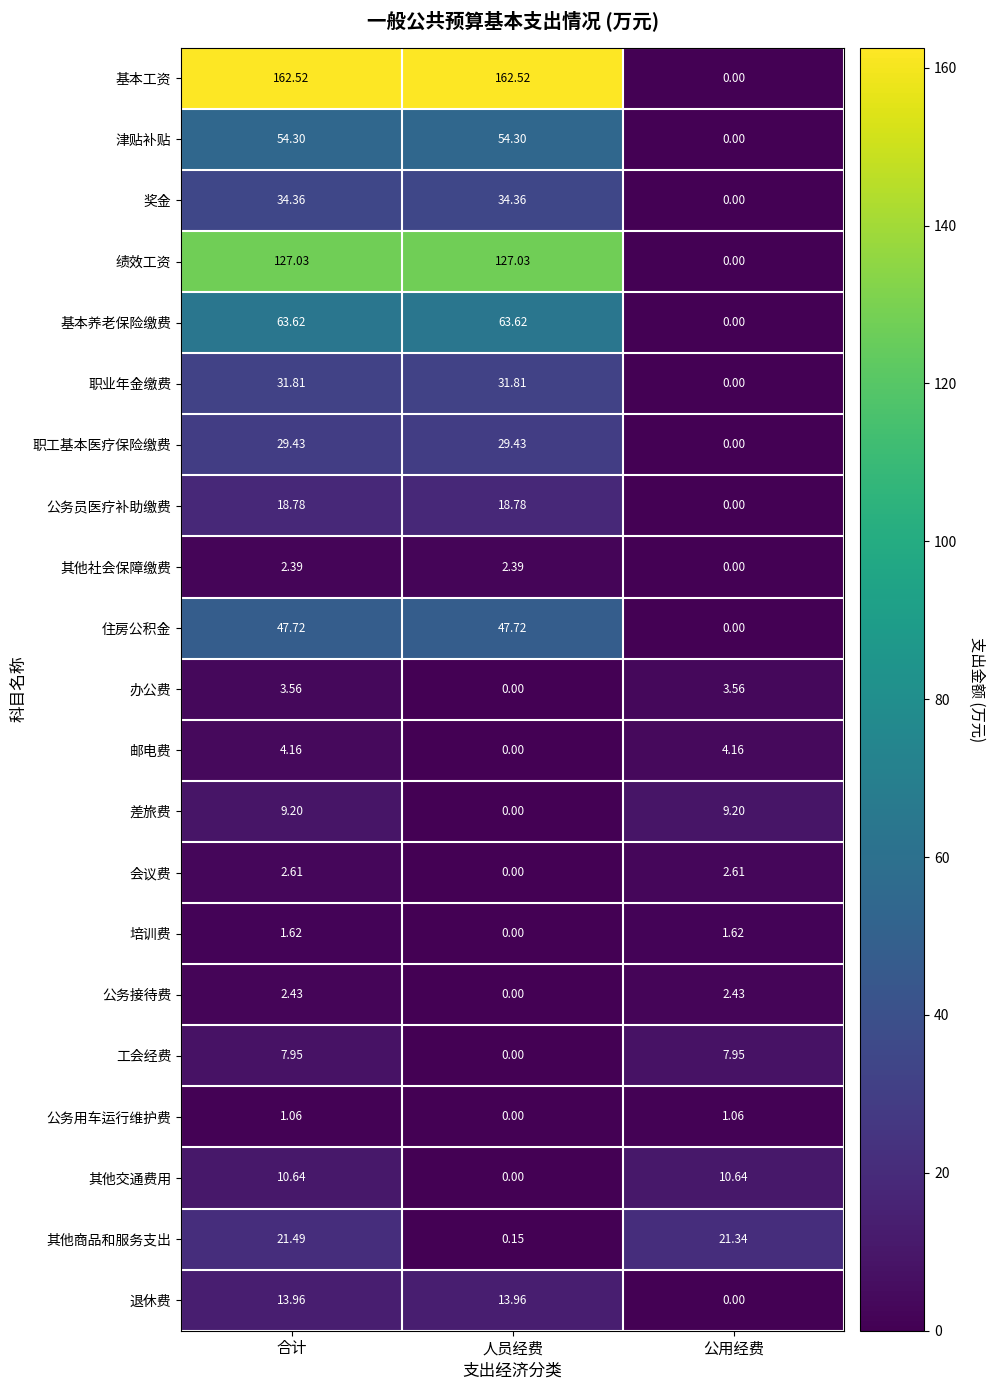

Which series has the widest spread of values?

基本工资